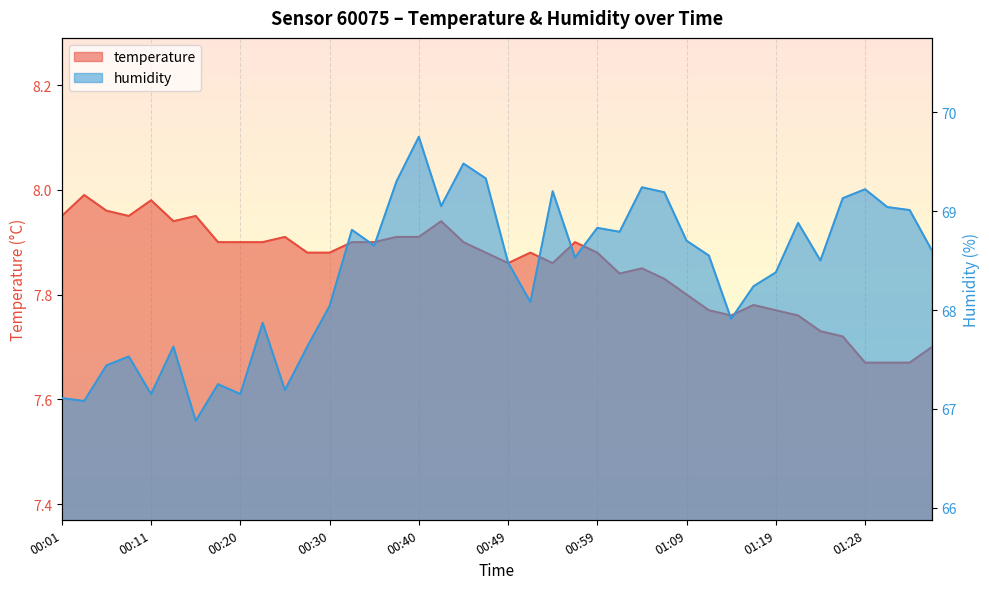

Reading right to left, what are all the values shown in this chart?

temperature: 7.7	7.7	7.7	7.7	7.7	7.7	7.8	7.8	7.8	7.8	7.8	7.8	7.8	7.8	7.8	7.9	7.9	7.9	7.9	7.9	7.9	7.9	7.9	7.9	7.9	7.9	7.9	7.9	7.9	7.9	7.9	7.9	7.9	8.0	7.9	8.0	8.0	8.0	8.0	8.0
humidity: 68.6	69.0	69.0	69.2	69.1	68.5	68.9	68.4	68.2	67.9	68.5	68.7	69.2	69.2	68.8	68.8	68.5	69.2	68.1	68.5	69.3	69.5	69.0	69.8	69.3	68.7	68.8	68.0	67.6	67.2	67.9	67.2	67.2	66.9	67.6	67.2	67.5	67.4	67.1	67.1